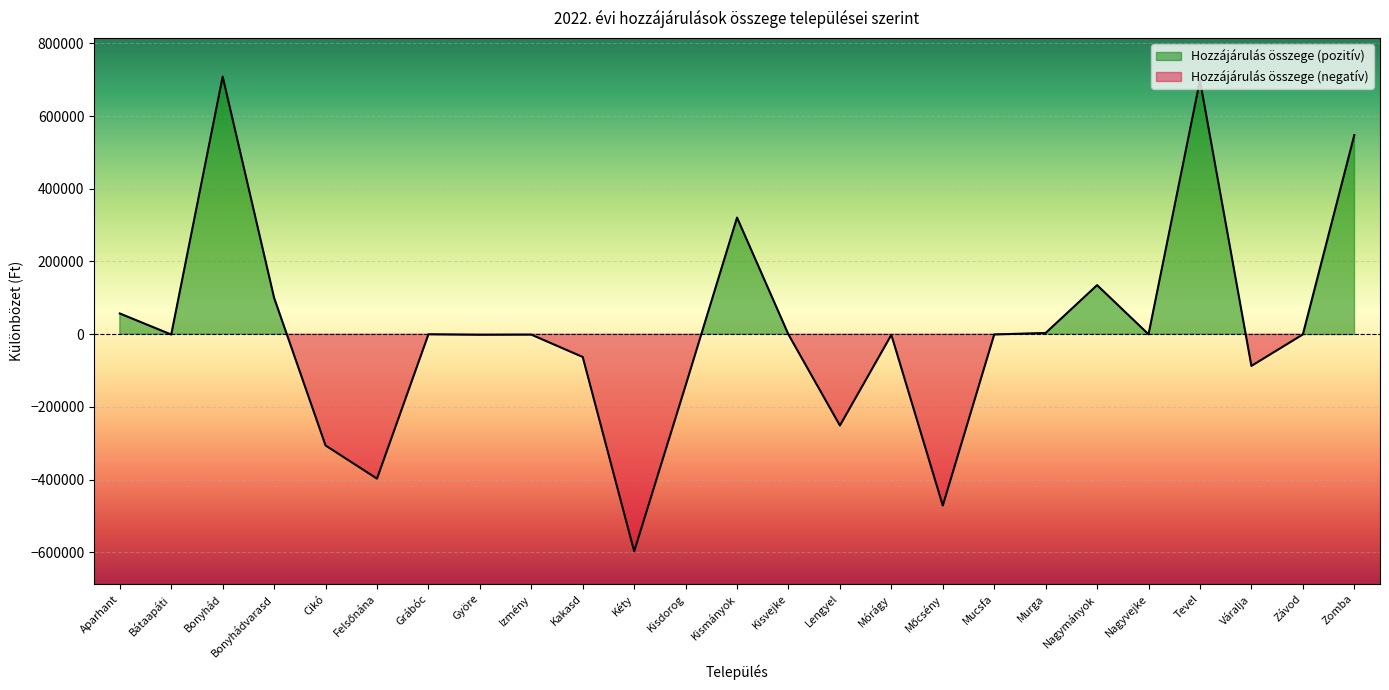

True or false: the data shows 5980.8 at Murga.

False